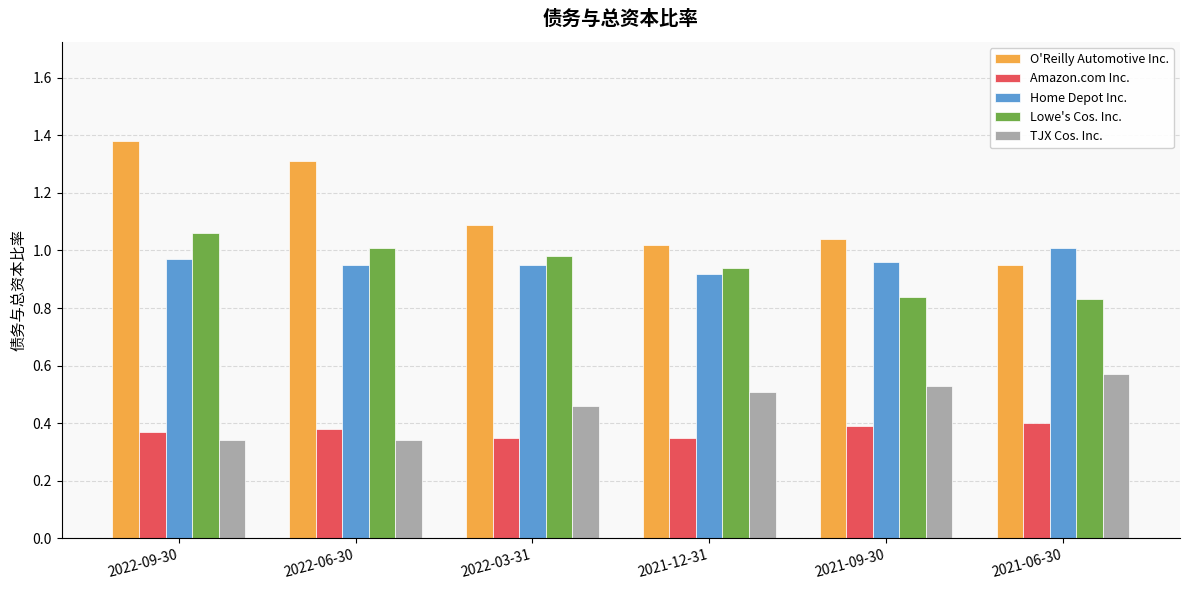

The Amazon.com Inc. series shows 0.2 at 2021-09-30. True or false?

False